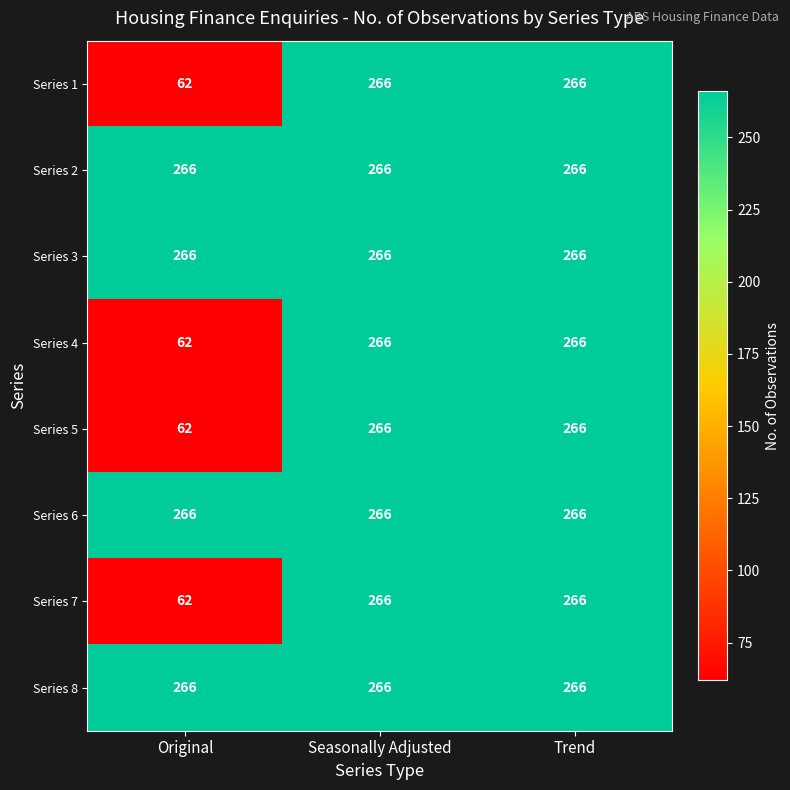

What is the total value across all series at Trend?

2128